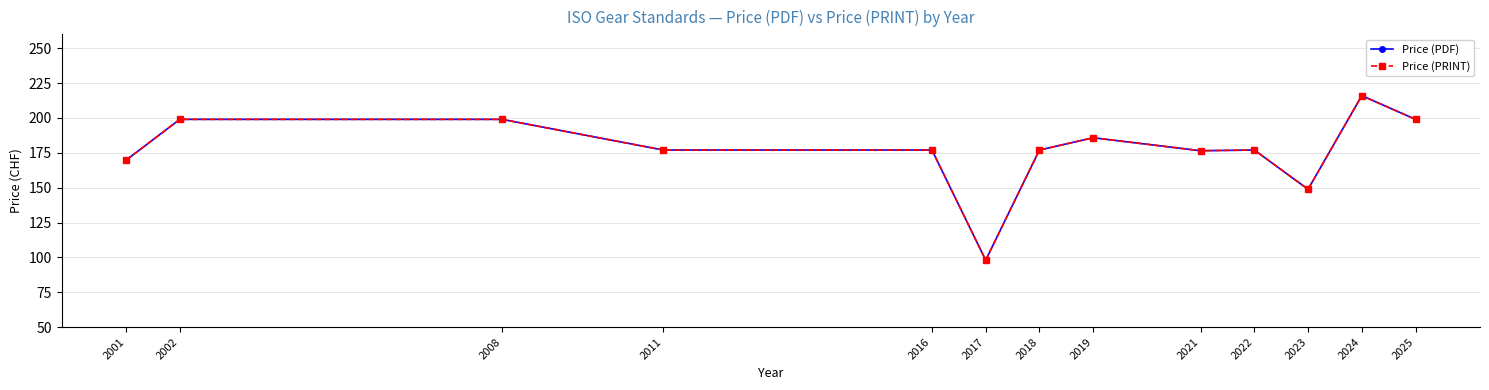

Is this an area chart (filled region under the line)?

No